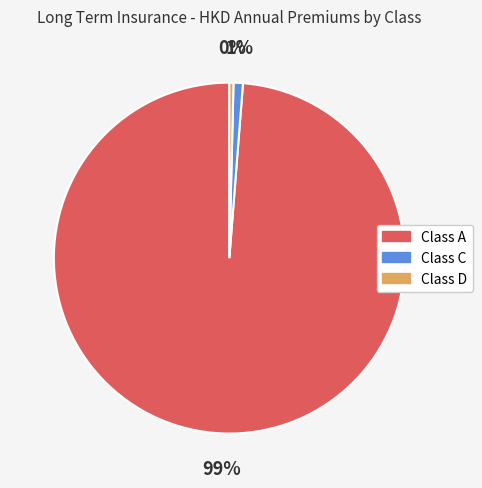

What is the ratio of the value at Class C to the value at Class D?

2.3